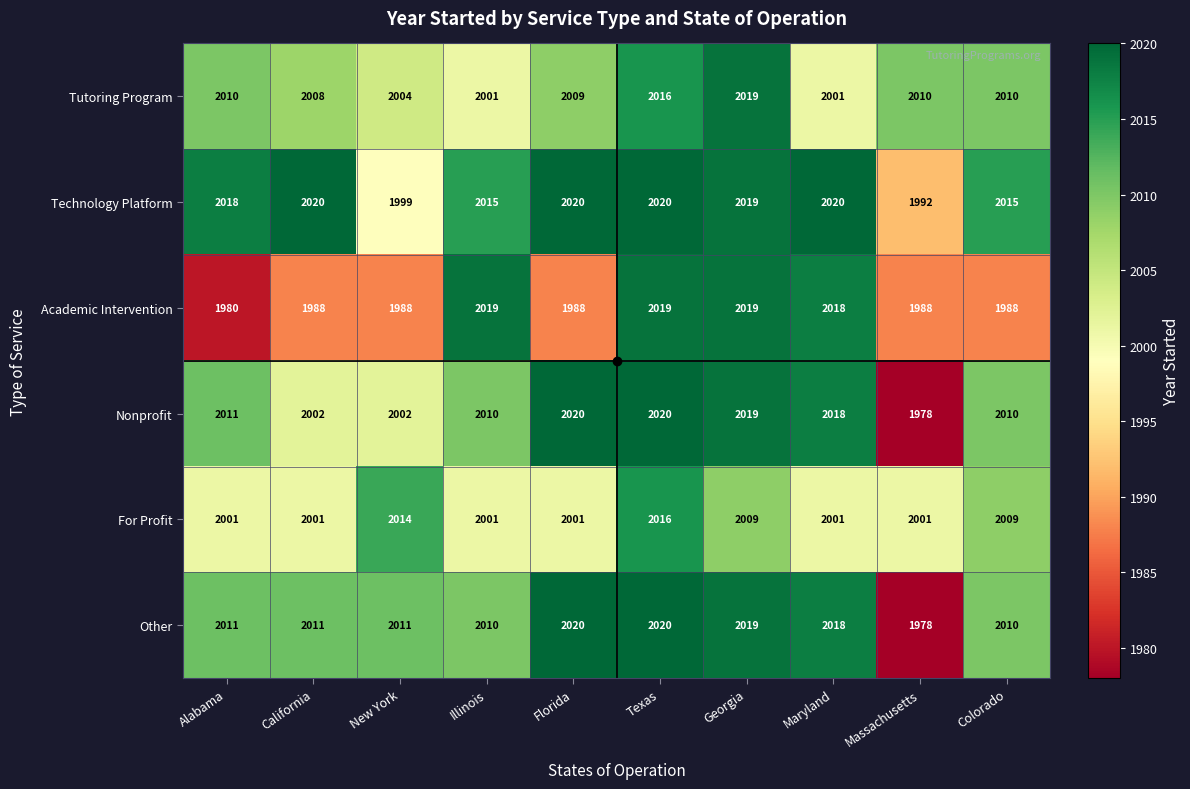

How many For Profit values are between 2001 and 2009?

8